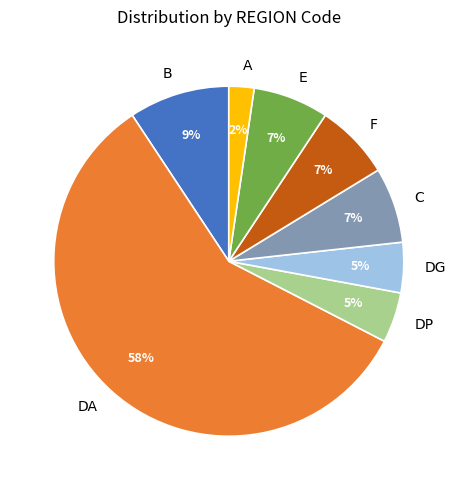

The A slice represents 12% of the pie. True or false?

False